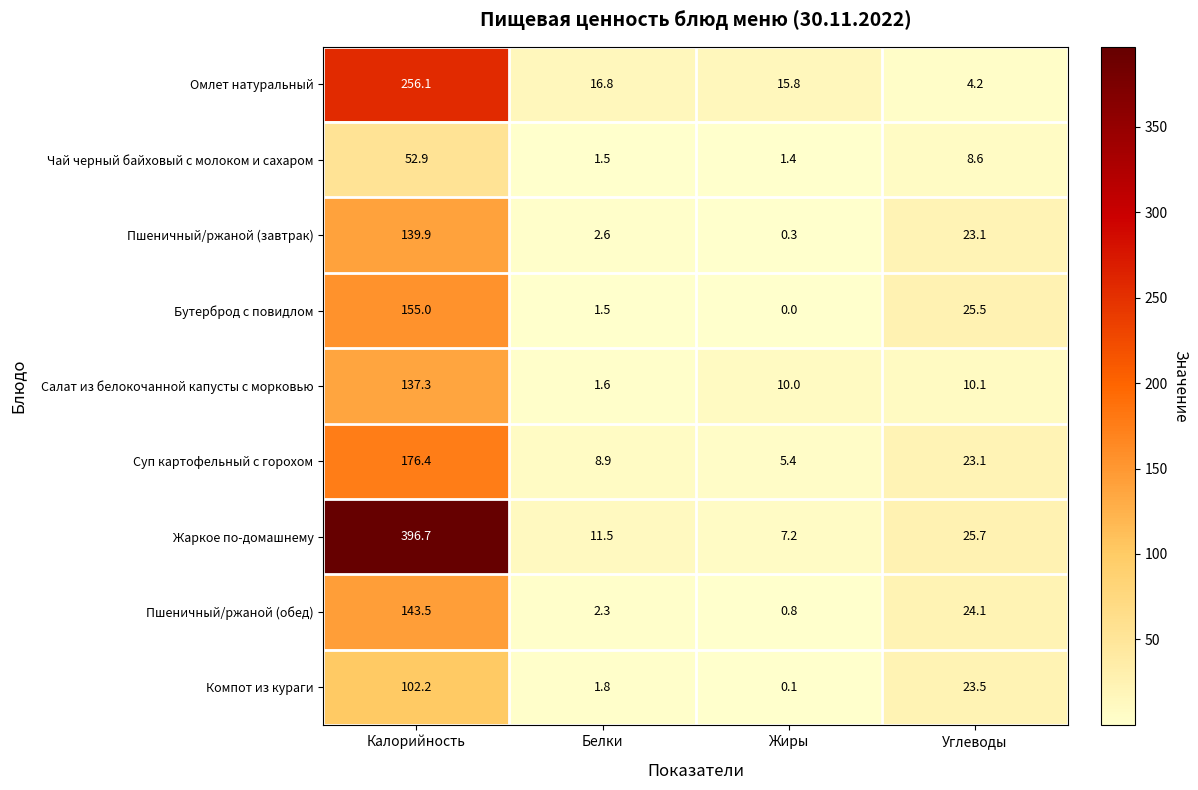

Which series has the widest spread of values?

Жаркое по-домашнему